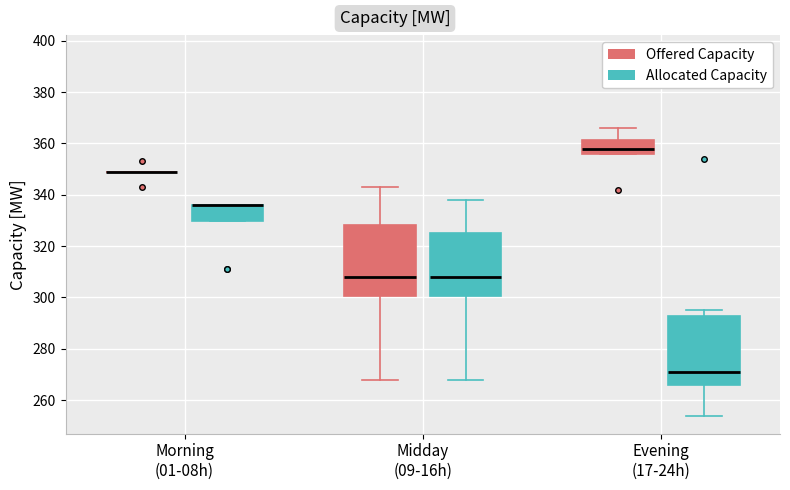

Reading left to right, transcribe this box plot: for each box, give where its median line is, the range the box spans, and where its two whiskers end, as read against the y-axis. The values are not printed on the chart, so give them approximately, as read against the axis.

Morning (01-08h) (Offered Capacity): box collapsed to a line at 350, whiskers 350 to 350
Morning (01-08h) (Allocated Capacity): median 336 (drawn on the box's upper edge), box 330 to 336, whiskers 330 to 336
Midday (09-16h) (Offered Capacity): median 308, box 300 to 328, whiskers 268 to 344
Midday (09-16h) (Allocated Capacity): median 308, box 300 to 326, whiskers 268 to 338
Evening (17-24h) (Offered Capacity): median 358, box 356 to 362, whiskers 356 to 366
Evening (17-24h) (Allocated Capacity): median 272, box 266 to 292, whiskers 254 to 296